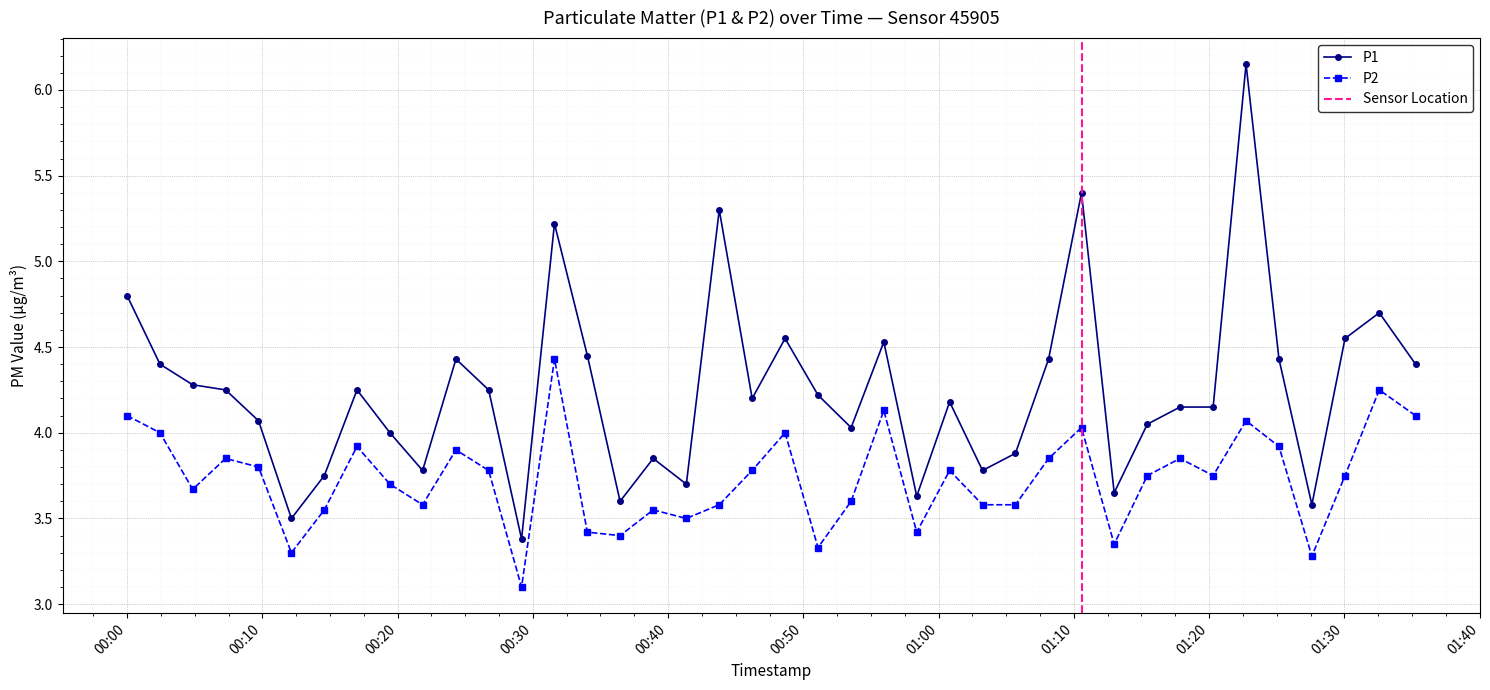

True or false: P2 and P1 cross at least once.

False